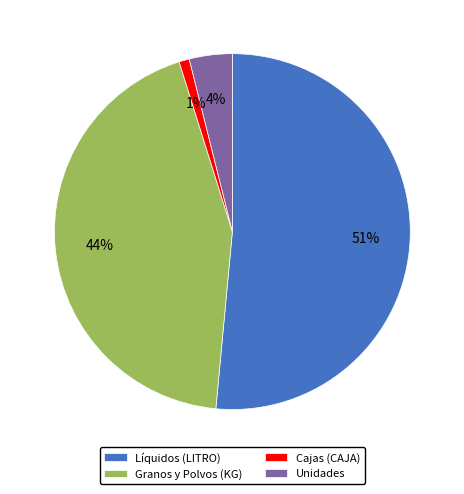

What is the smallest slice in the pie chart?

Cajas (CAJA)